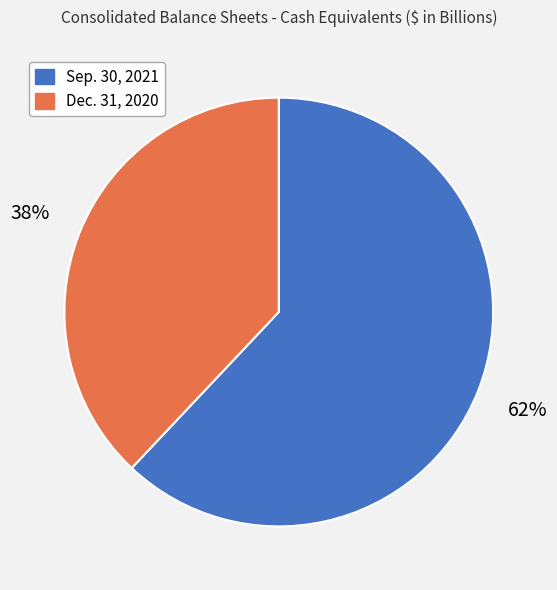

To the nearest percent, what is the combined percentage of Dec. 31, 2020 and Sep. 30, 2021?

100%